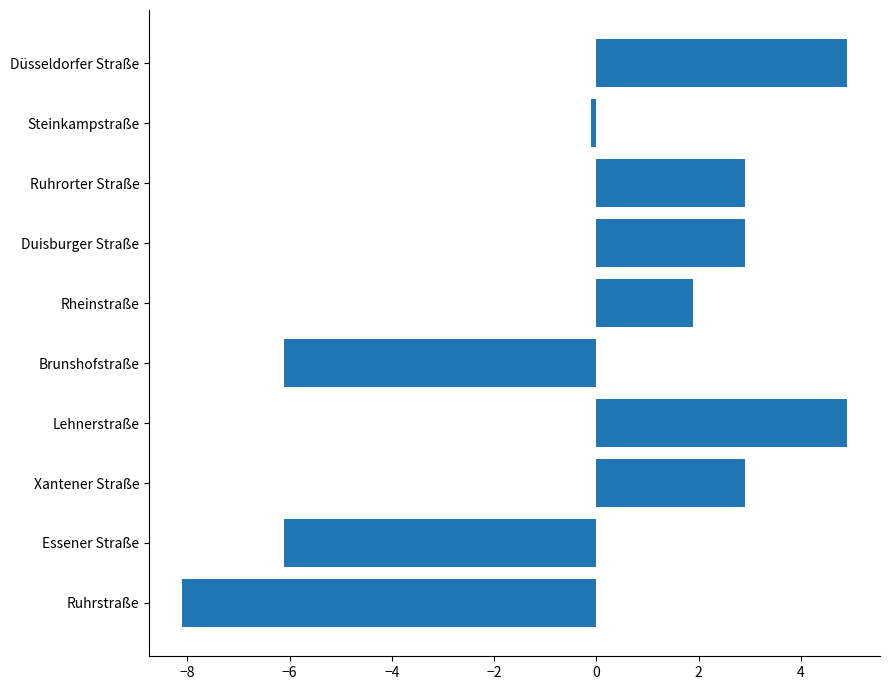

What is the minimum value shown in the chart?

-8.1